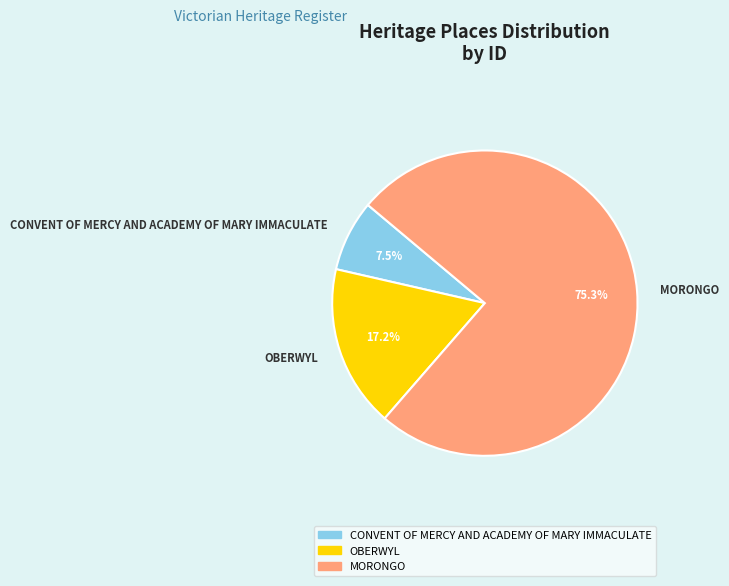

Which category accounts for the majority?

MORONGO